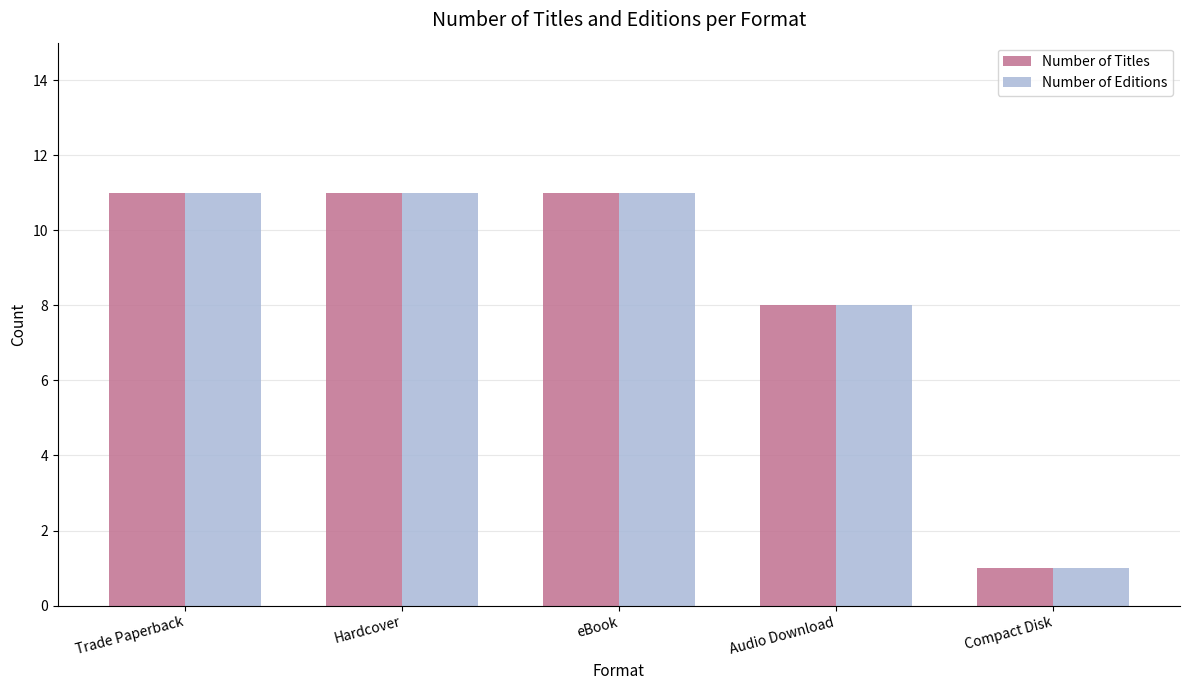

The value of Number of Editions at Trade Paperback is 19. True or false?

False